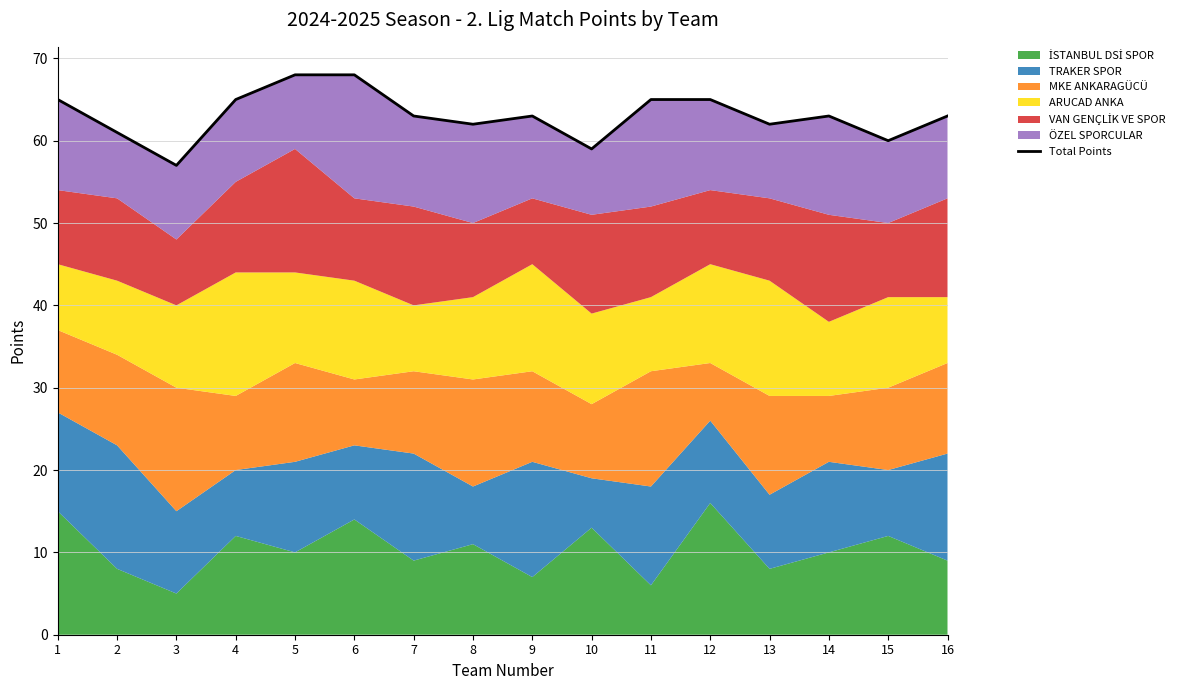

Is it true that the value at 4 is 28?

False